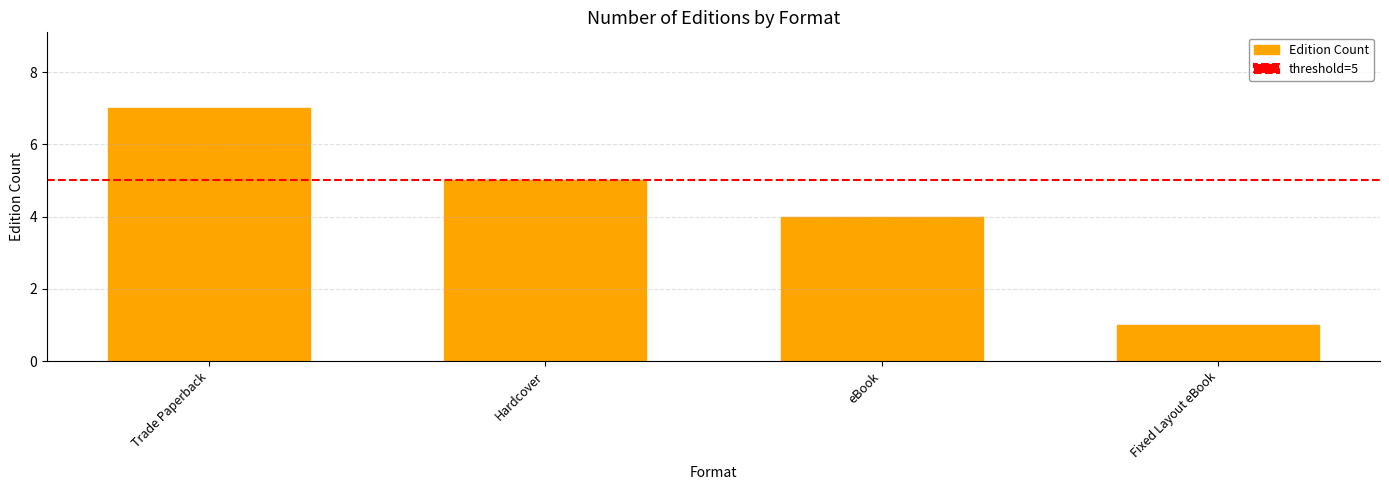

Rank the categories by value from highest to lowest.

Trade Paperback, Hardcover, eBook, Fixed Layout eBook